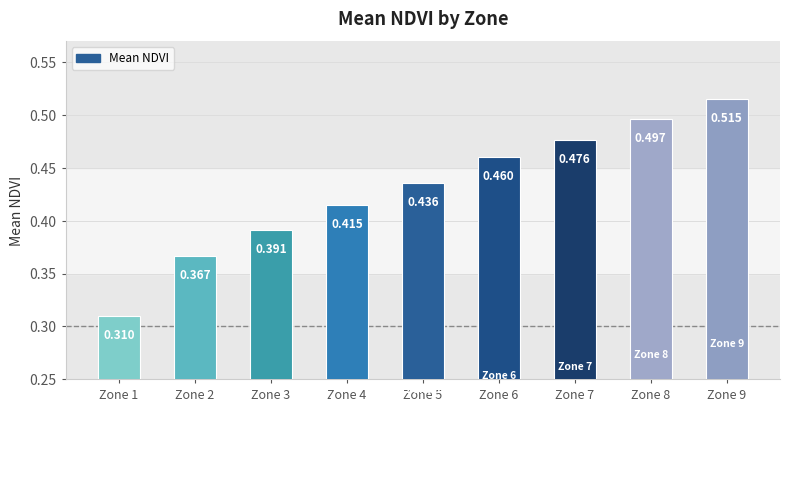

Between Zone 2 and Zone 6, which is larger?

Zone 6